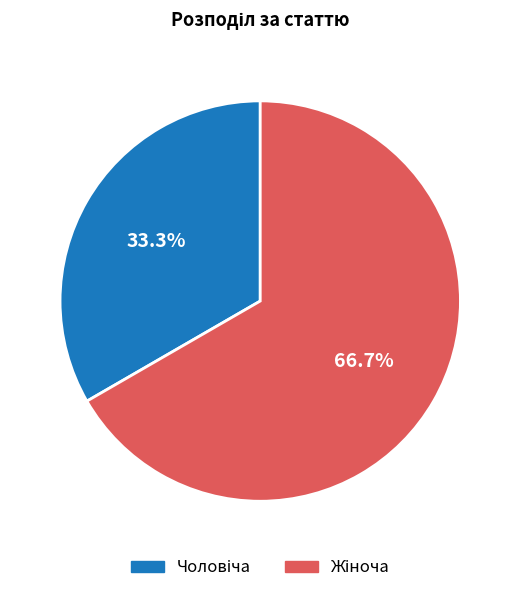

To the nearest percent, what is the average slice percentage?

50%